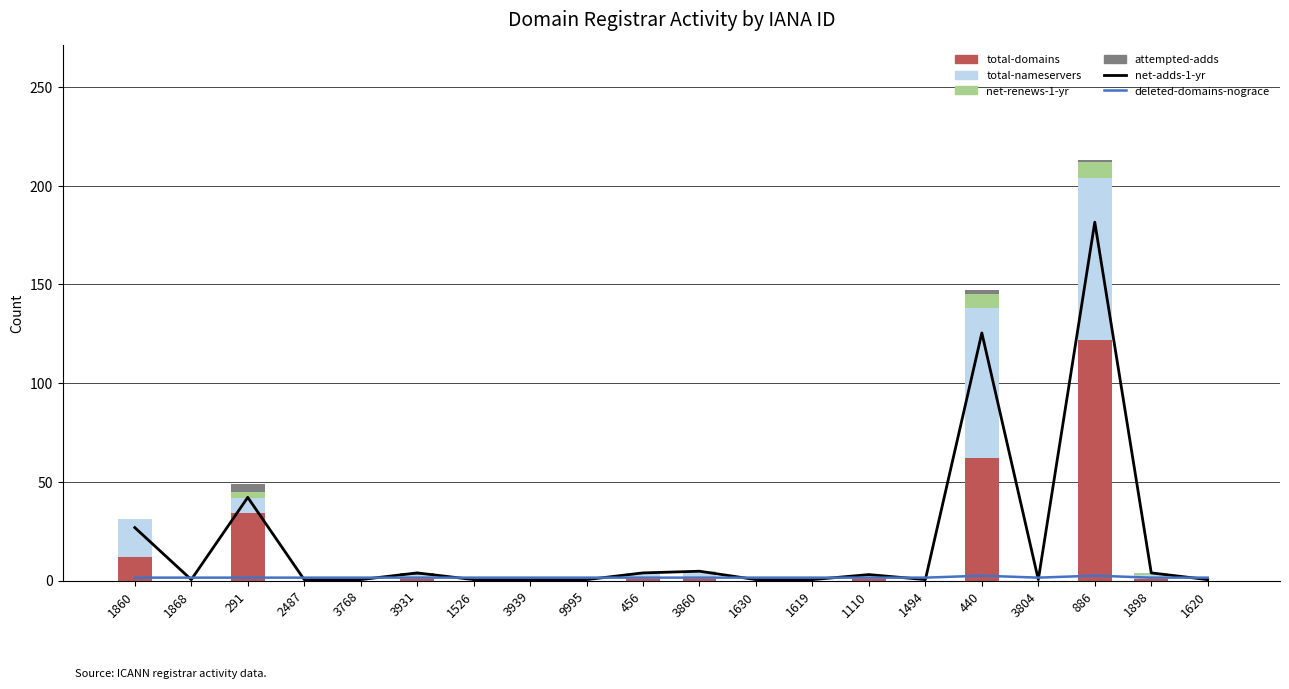

Rank the categories by deleted-domains-nograce value from lowest to highest.

1860, 1868, 291, 2487, 3768, 3931, 1526, 3939, 9995, 456, 3860, 1630, 1619, 1110, 1494, 3804, 1898, 1620, 440, 886